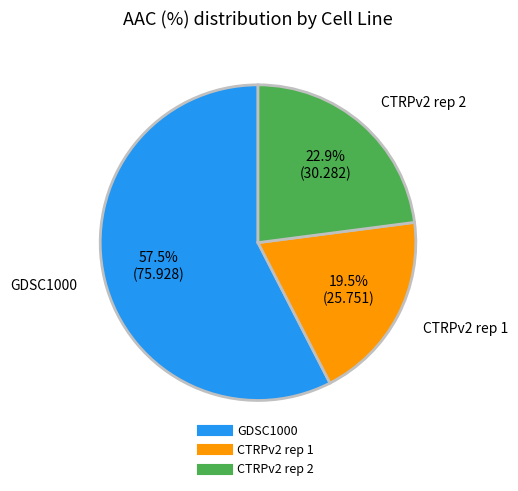

Which category has the biggest portion of the pie?

GDSC1000